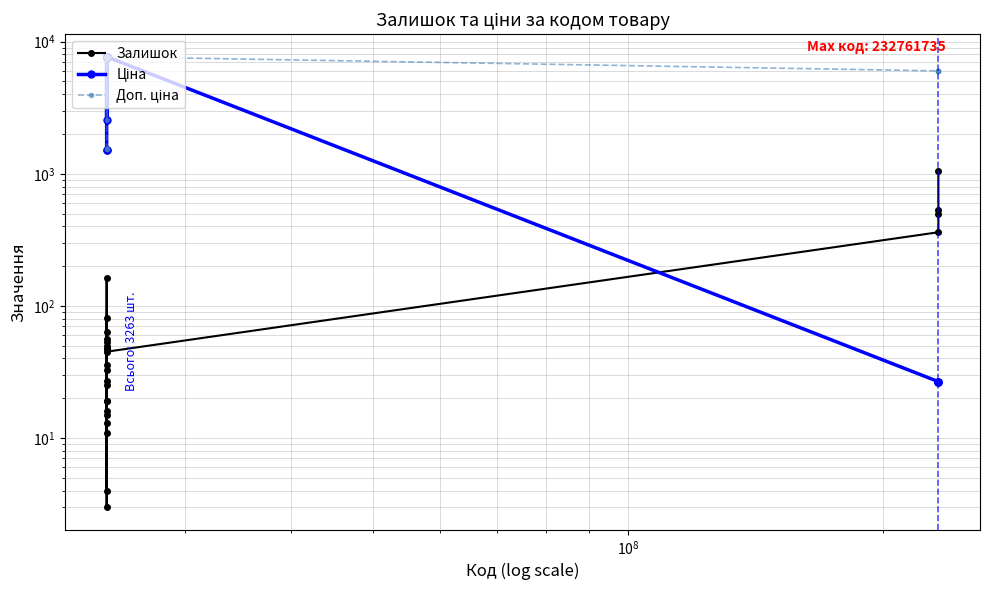

Which series has the largest range (max minus min)?

Ціна